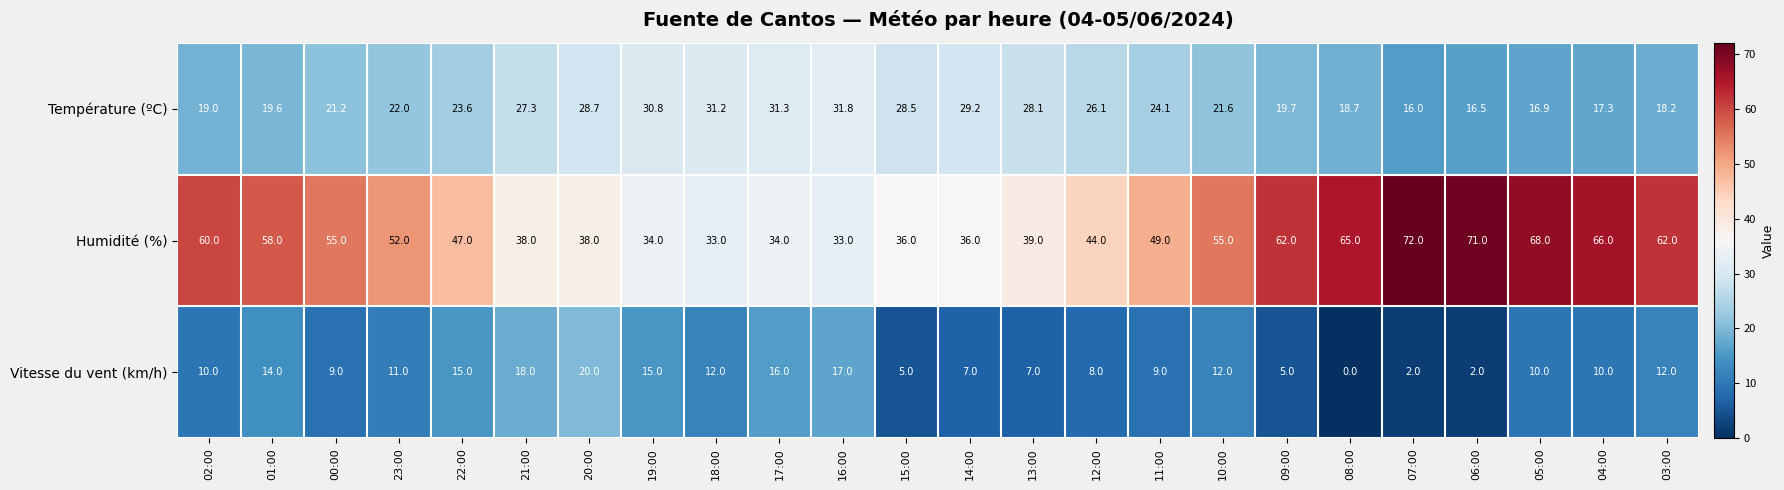

Which category has the highest value across all series?

07:00